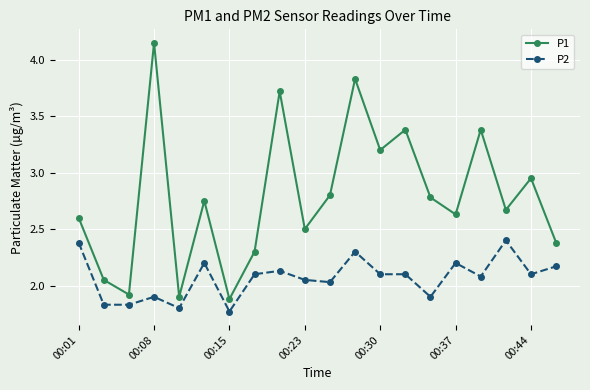

True or false: P1 and P2 cross at least once.

False